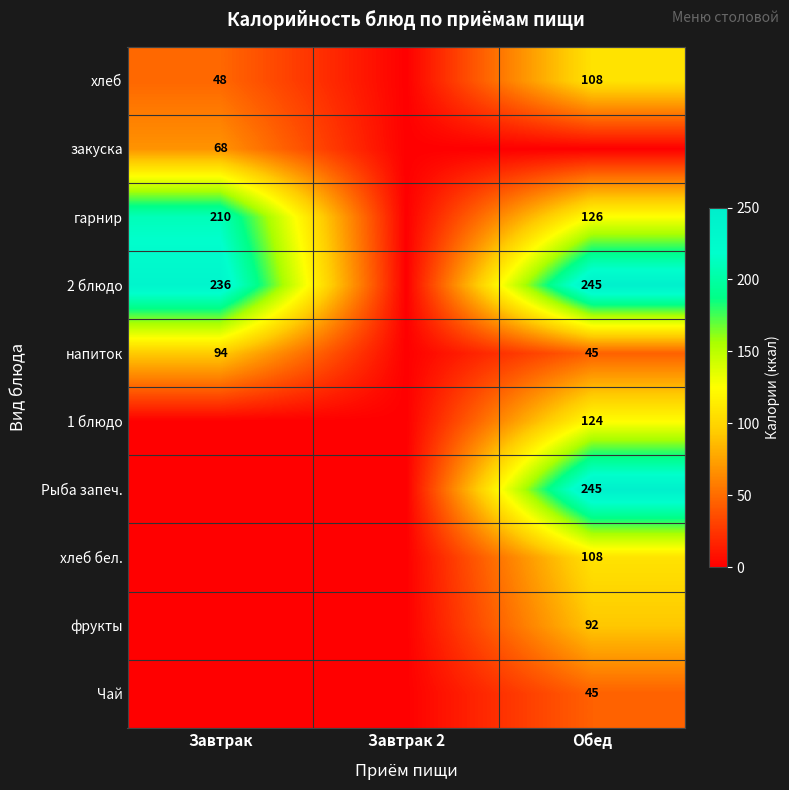

The гарнир series shows 126 at Обед. True or false?

True